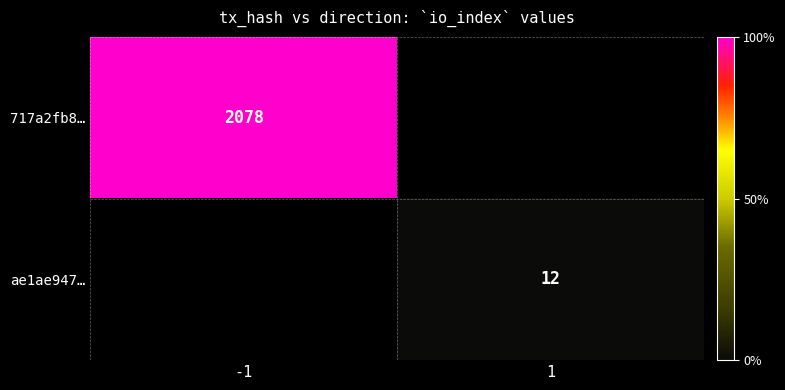

The value of 717a2fb8… at -1 is 3430. True or false?

False